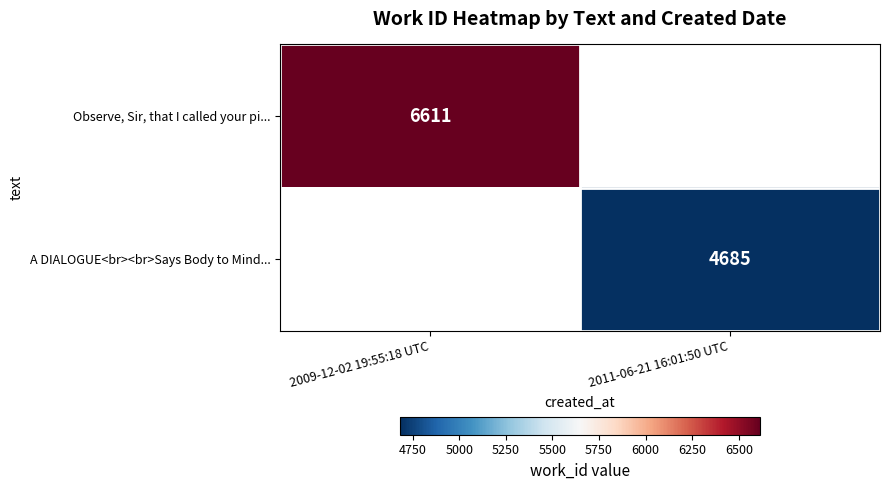

The Observe, Sir, that I called your pi... series shows 6611 at 2009-12-02 19:55:18 UTC. True or false?

True